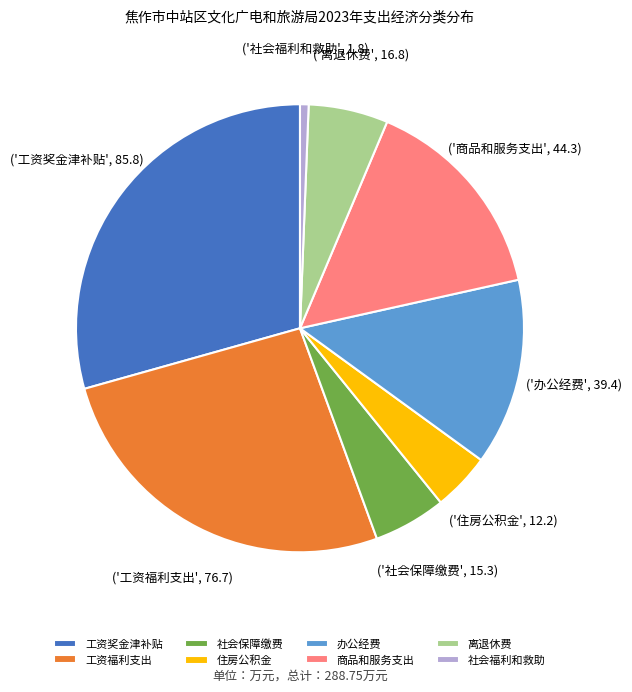

Which slice is the largest?

工资奖金津补贴